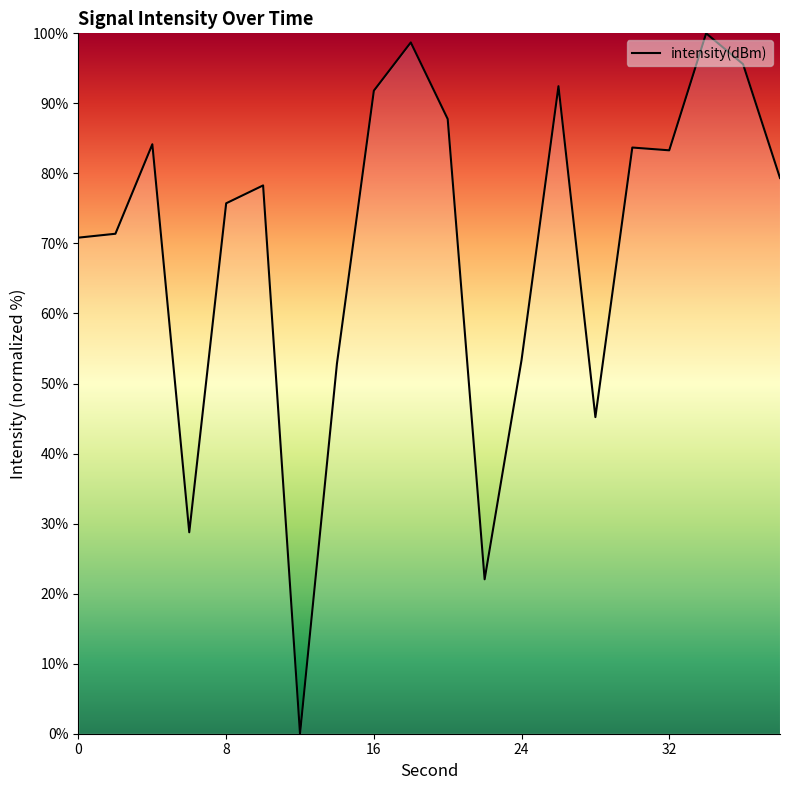

What is the maximum value shown in the chart?

100.0